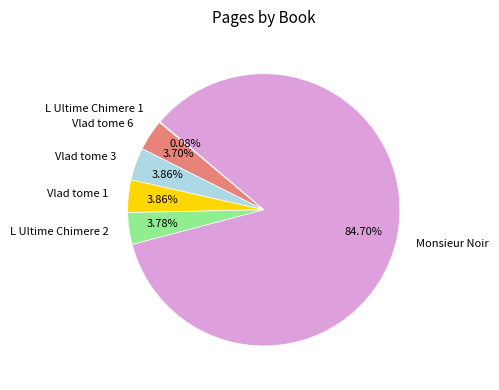

To the nearest percent, what percentage of the pie is Vlad tome 1?

4%